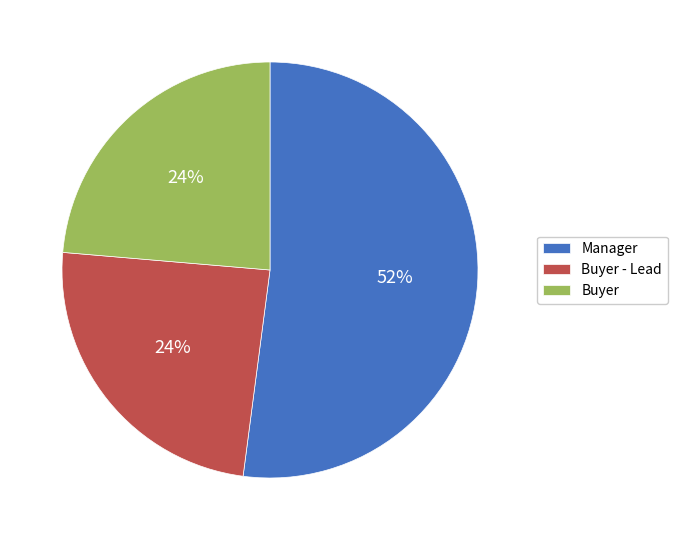

True or false: Buyer - Lead accounts for 24% of the total.

True